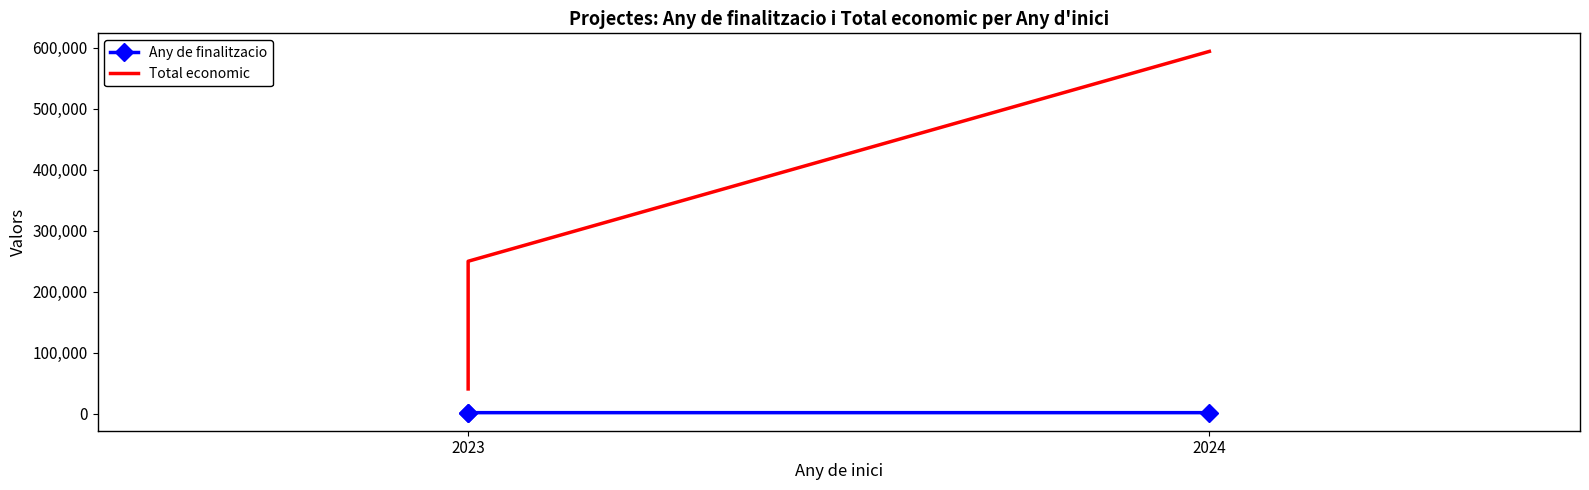

Count the number of categories in the chart.

3